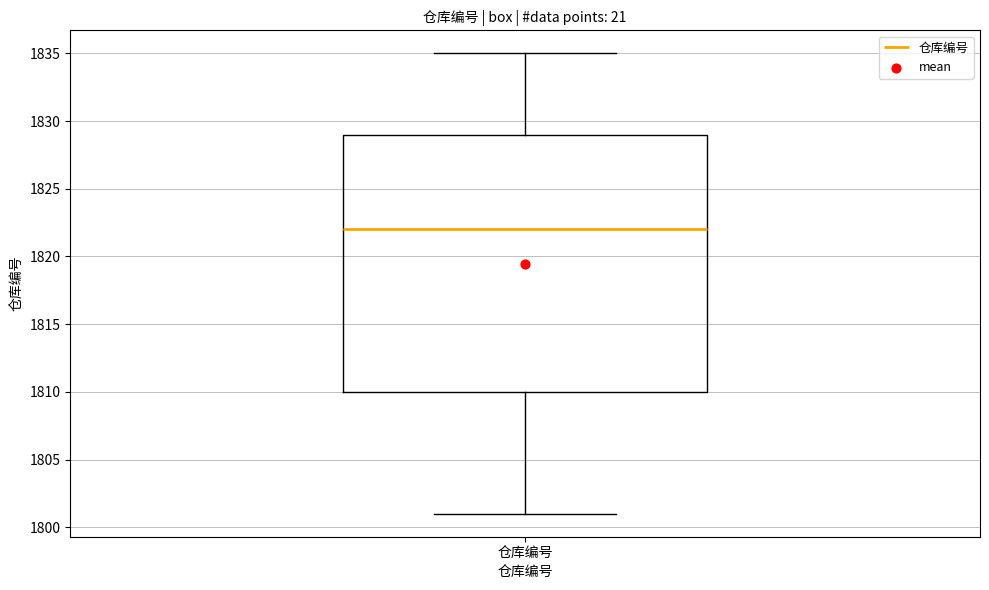

Transcribe this box plot: give where the median line is, the range the box spans, and where the two whiskers end, as read against the y-axis. The values are not printed on the chart, so give them approximately, as read against the axis.

median 1822, box 1810 to 1829, whiskers 1801 to 1835